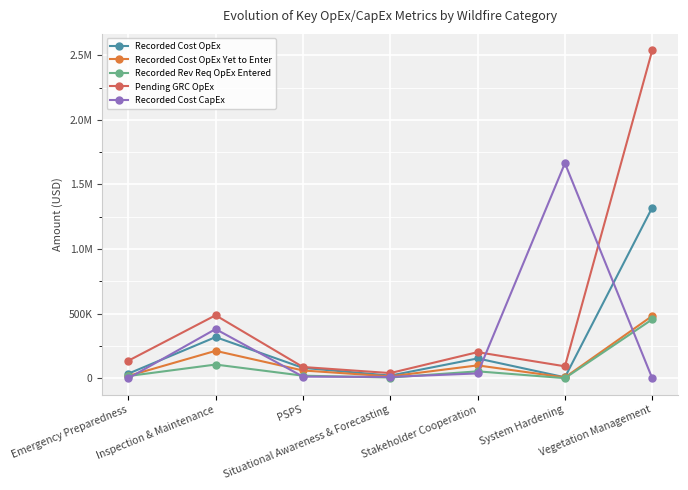

Reading left to right, transcribe all the data shown in this chart.

Recorded Cost OpEx: 35745.0	318851.3	80810.2	20865.8	153816.9	7825.5	1321671.8
Recorded Cost OpEx Yet to Enter: 18200.0	212460.3	60575.2	14871.9	99999.9	6695.5	482899.9
Recorded Rev Req OpEx Entered: 17545.0	106391.0	20235.0	5994.0	53817.0	1130.0	456321.7
Pending GRC OpEx: 135778.3	487796.7	87405.9	40442.7	202331.8	92779.4	2538481.7
Recorded Cost CapEx: 0.0	381022.2	12980.3	10753.1	37861.8	1664443.3	0.0